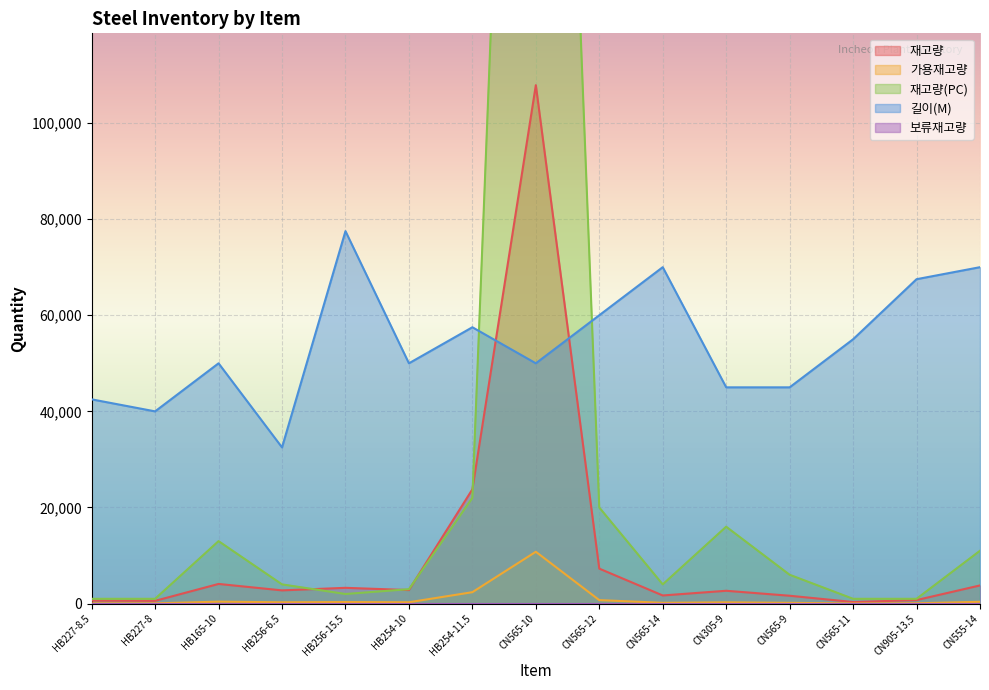

Is it true that 재고량(PC) equals 11000.0 at CN555-14?

True